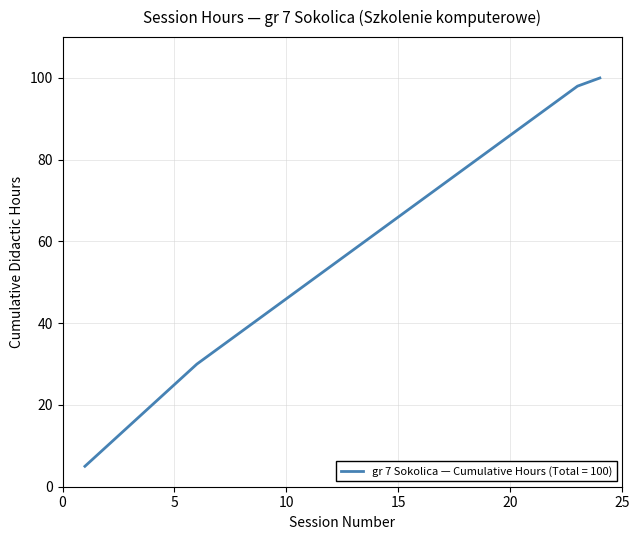

What is the minimum value shown in the chart?

5